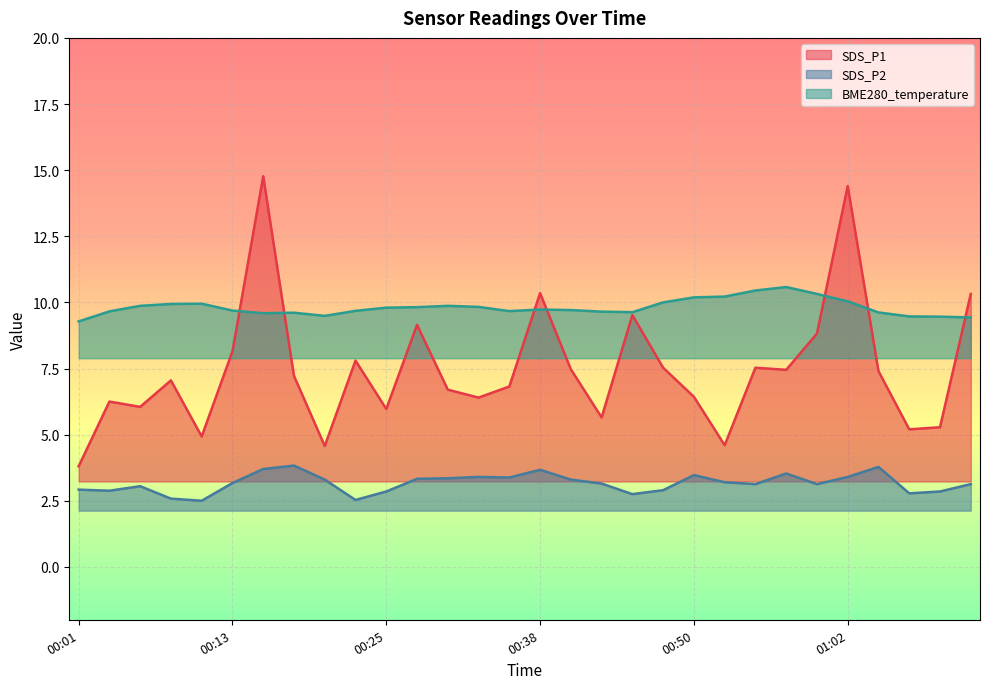

Where does the SDS_P1 series first go above 7?

00:08